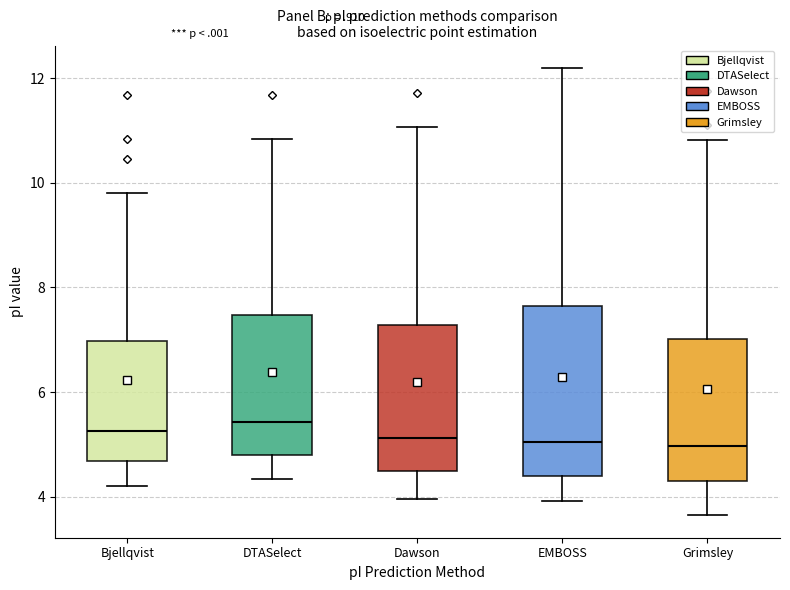

Reading left to right, transcribe this box plot: for each box, give where its median line is, the range the box spans, and where its two whiskers end, as read against the y-axis. The values are not printed on the chart, so give them approximately, as read against the axis.

Bjellqvist: median 5.2, box 4.6 to 7.0, whiskers 4.2 to 9.8
DTASelect: median 5.4, box 4.8 to 7.4, whiskers 4.4 to 10.8
Dawson: median 5.2, box 4.4 to 7.2, whiskers 4.0 to 11.0
EMBOSS: median 5.0, box 4.4 to 7.6, whiskers 4.0 to 12.2
Grimsley: median 5.0, box 4.2 to 7.0, whiskers 3.6 to 10.8